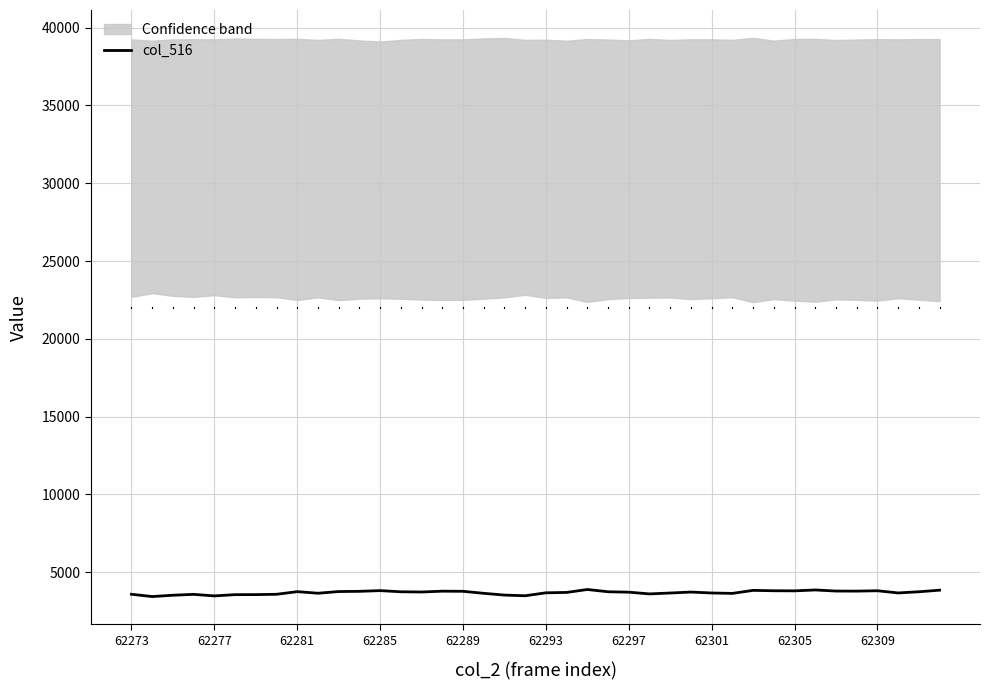

What is the smallest value displayed?

3437